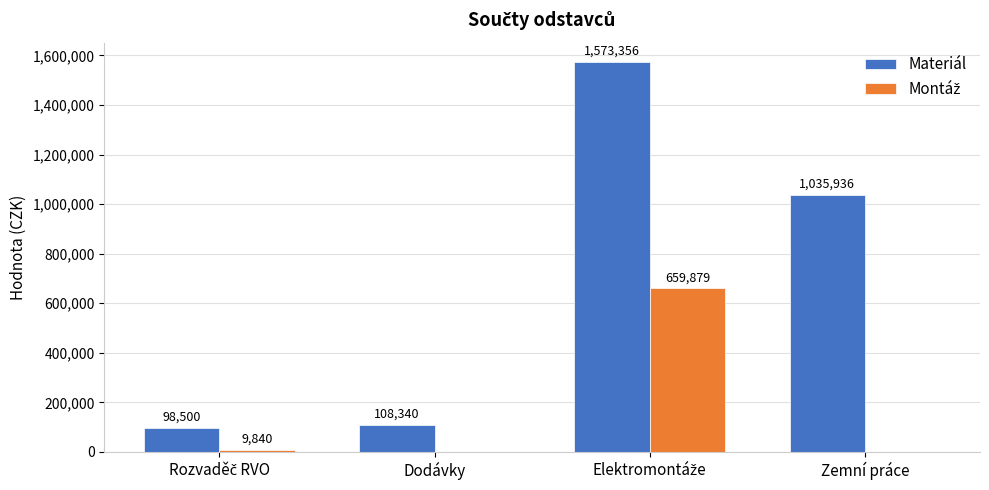

How many data points in Materiál are above 1035936?

2